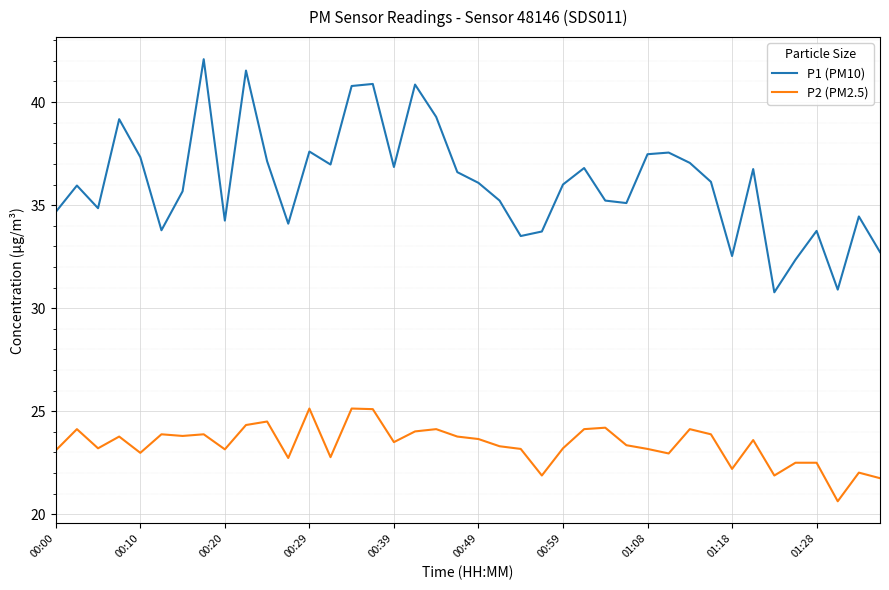

What is the difference between the second highest and second lowest values in the P2 (PM2.5) series?

3.4